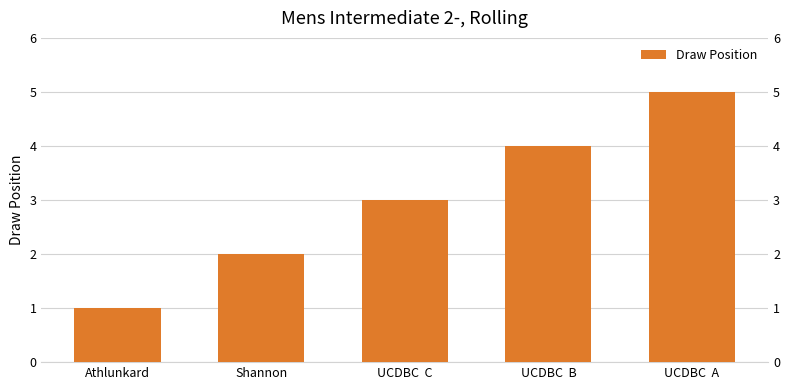

The value at Shannon is 1. True or false?

False